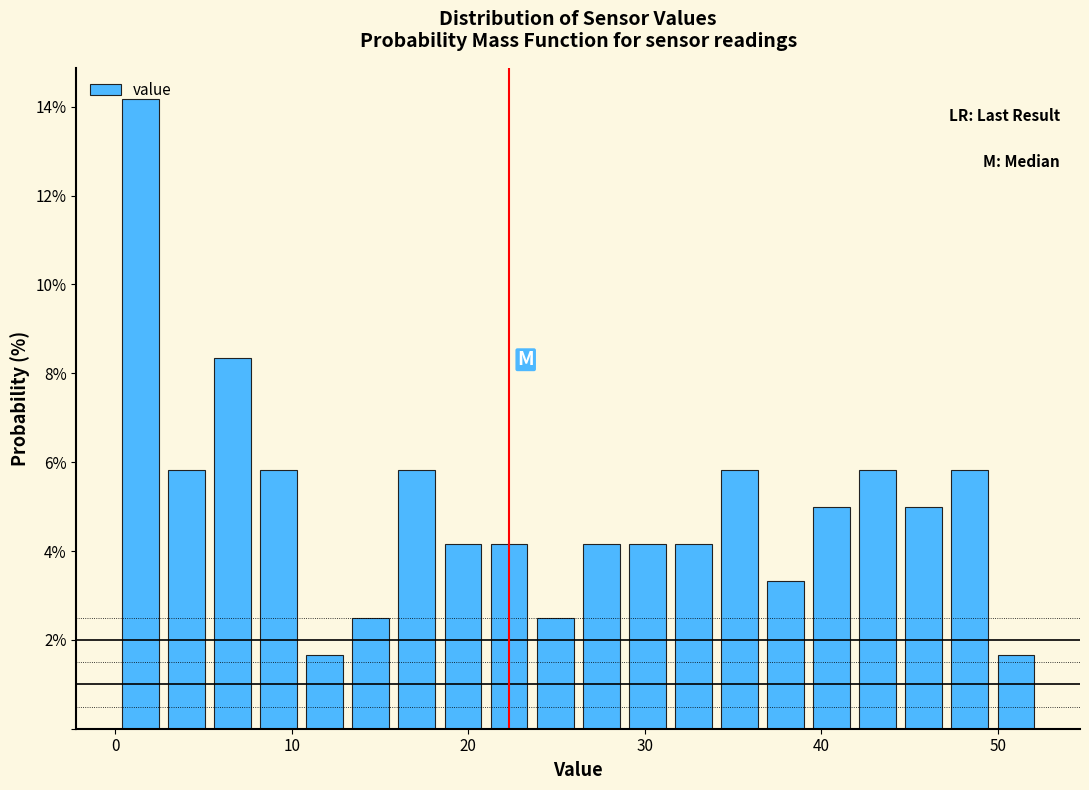

Around what value on the x-axis is the tallest bar? Give the approximate position of its centre, as read against the axis.

1